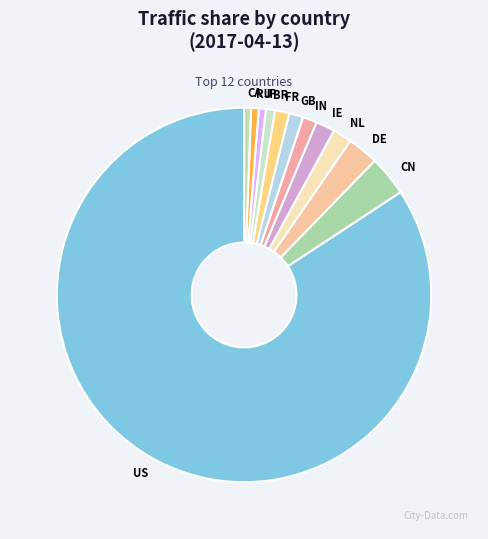

Is it true that GB is 11% of the pie?

False